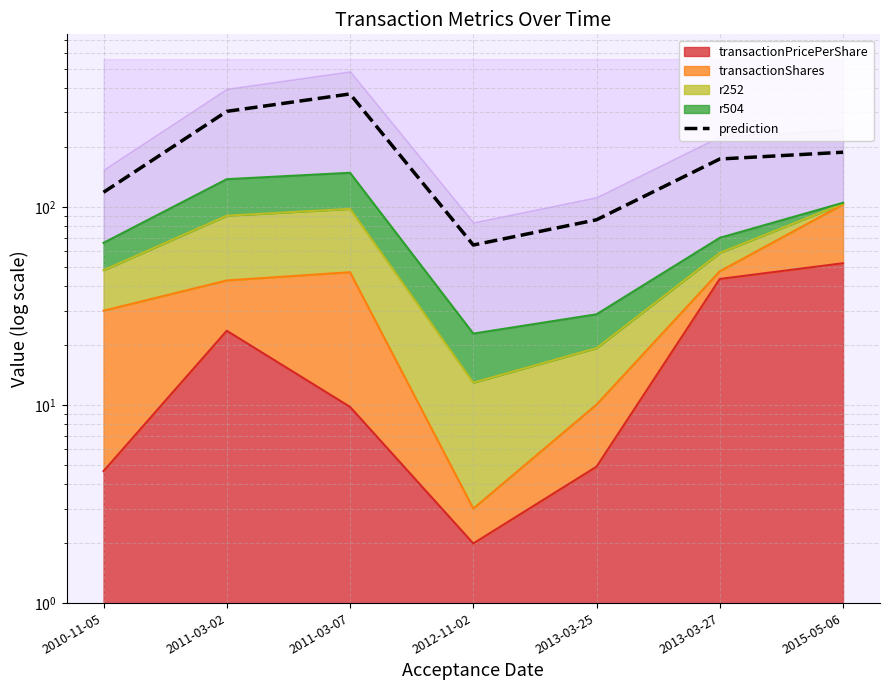

List the labels in order of value, largest first.

2011-03-07, 2011-03-02, 2015-05-06, 2013-03-27, 2010-11-05, 2013-03-25, 2012-11-02